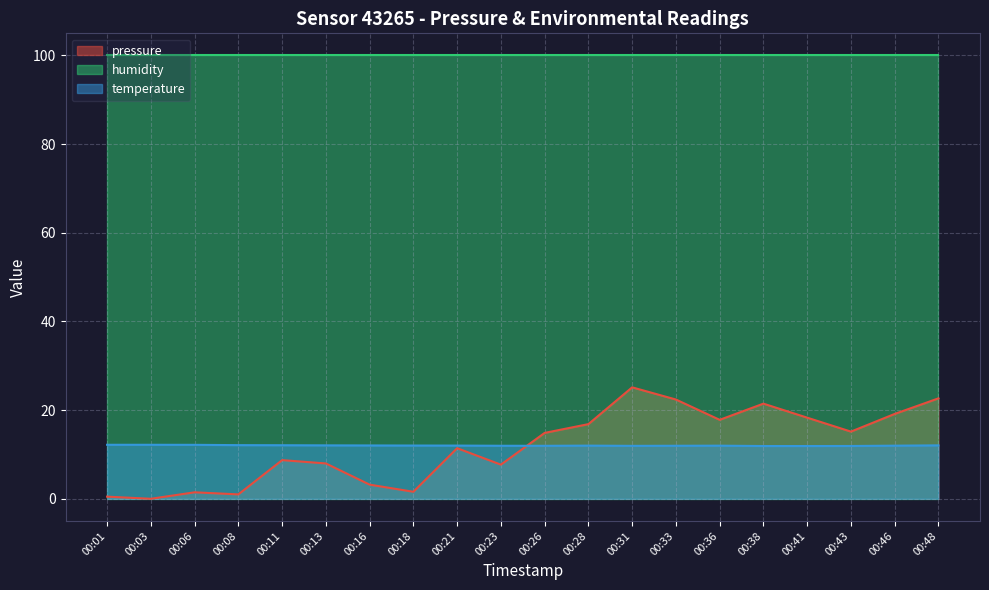

How many positive values does the pressure series have?

19